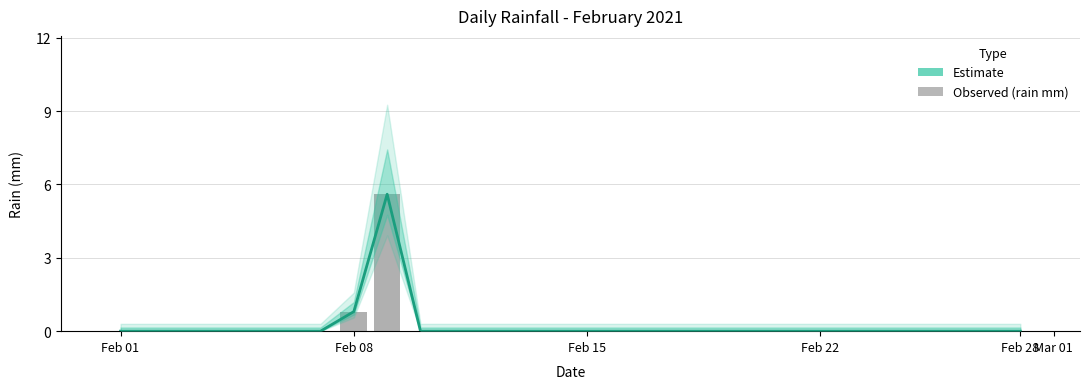

True or false: the data shows 0.0 at Feb 22.

True